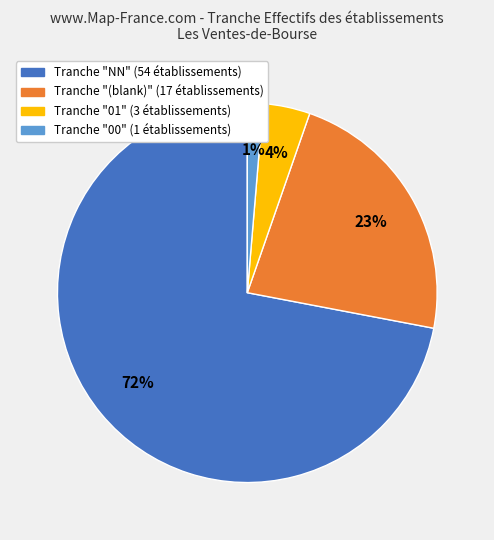

How many segments does this pie chart have?

4